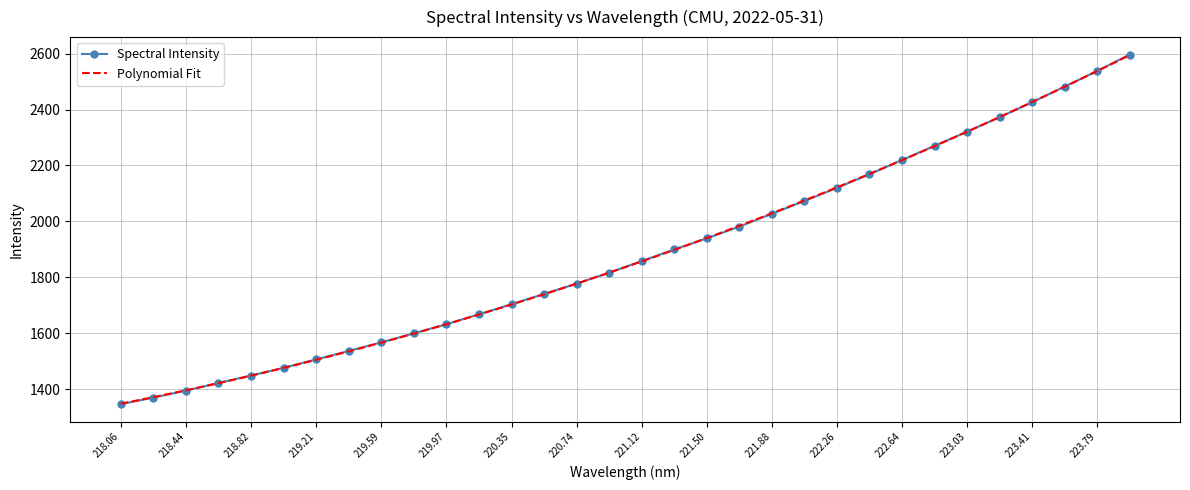

How many data points are less than 1858?

16